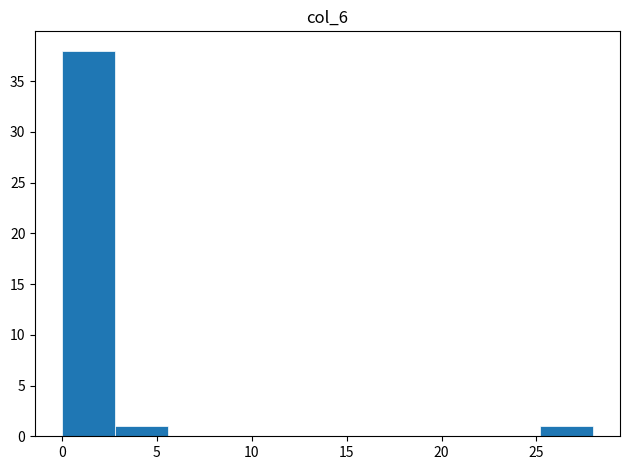

Reading left to right, list every bar in this chart as the range it spans on the x-axis followed by its height. Neither the bar edges nor the heights are printed on the chart, so give them approximately, as read against the axes.

0.0 to 2.8: 38
2.8 to 5.6: 1
5.6 to 8.4: 0
8.4 to 11.2: 0
11.2 to 14.0: 0
14.0 to 16.8: 0
16.8 to 19.6: 0
19.6 to 22.4: 0
22.4 to 25.2: 0
25.2 to 28.0: 1